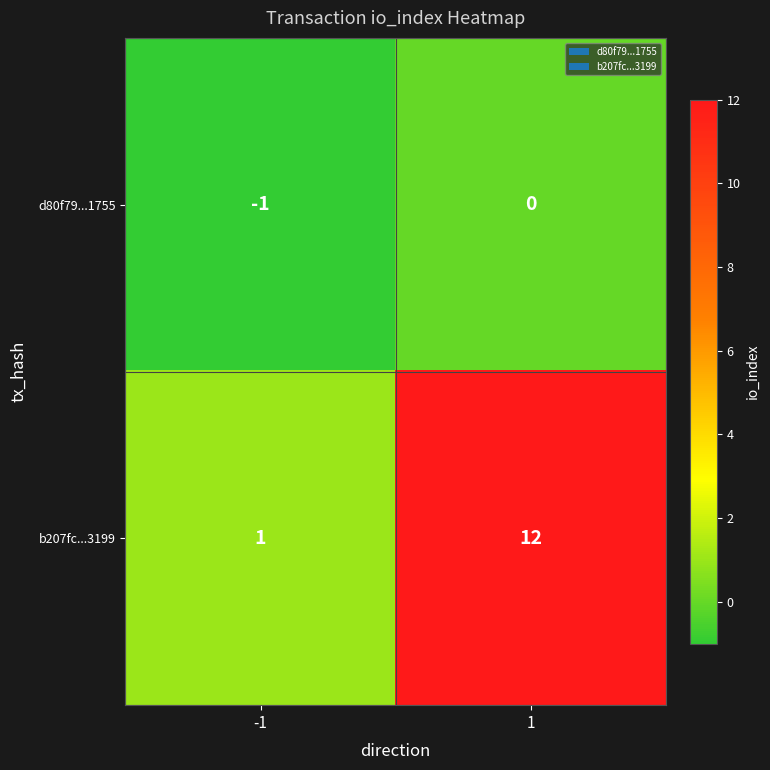

What value does the b207fc...3199 series have at 1, to the nearest 10?

10